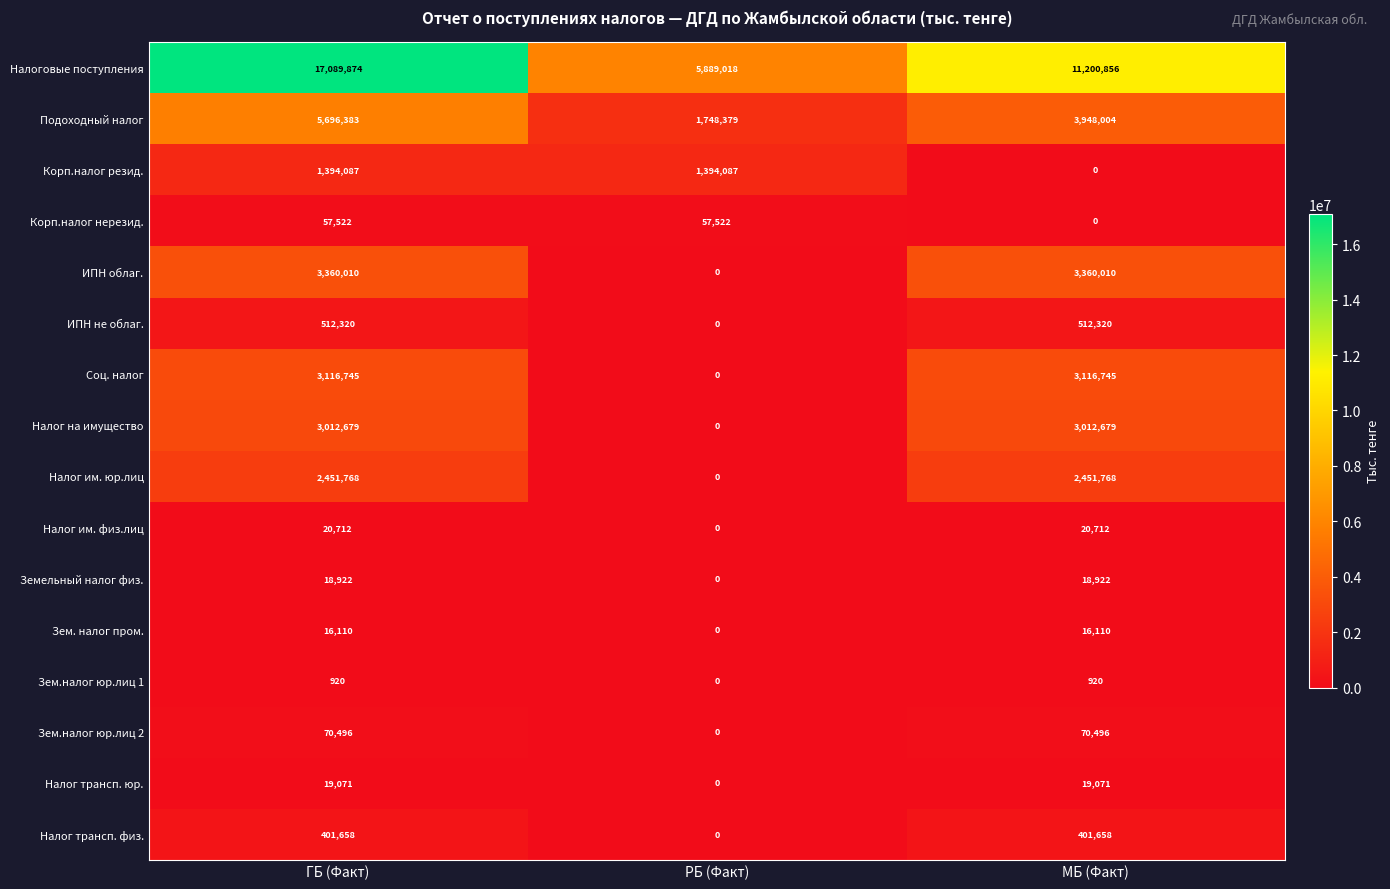

Count the number of data series in this chart.

16